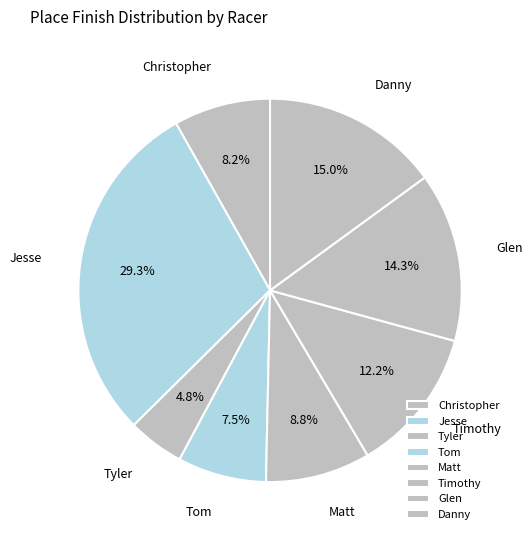

How many segments does this pie chart have?

8